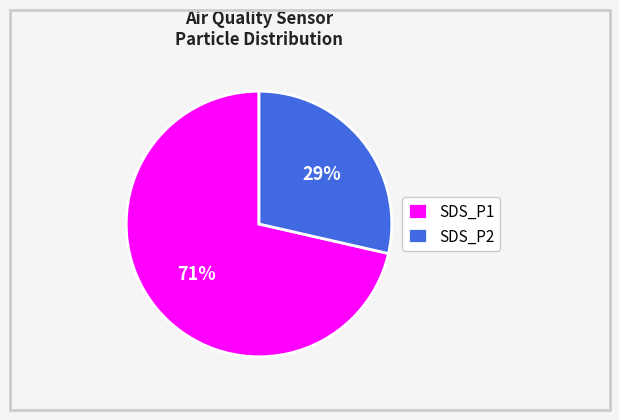

What percentage is the SDS_P2 slice, to the nearest percent?

29%